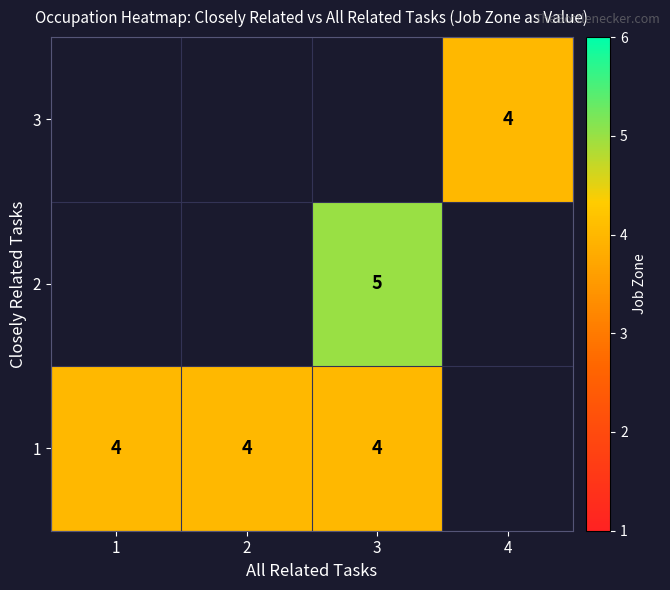

At how many categories does at least one series exceed 4?

1